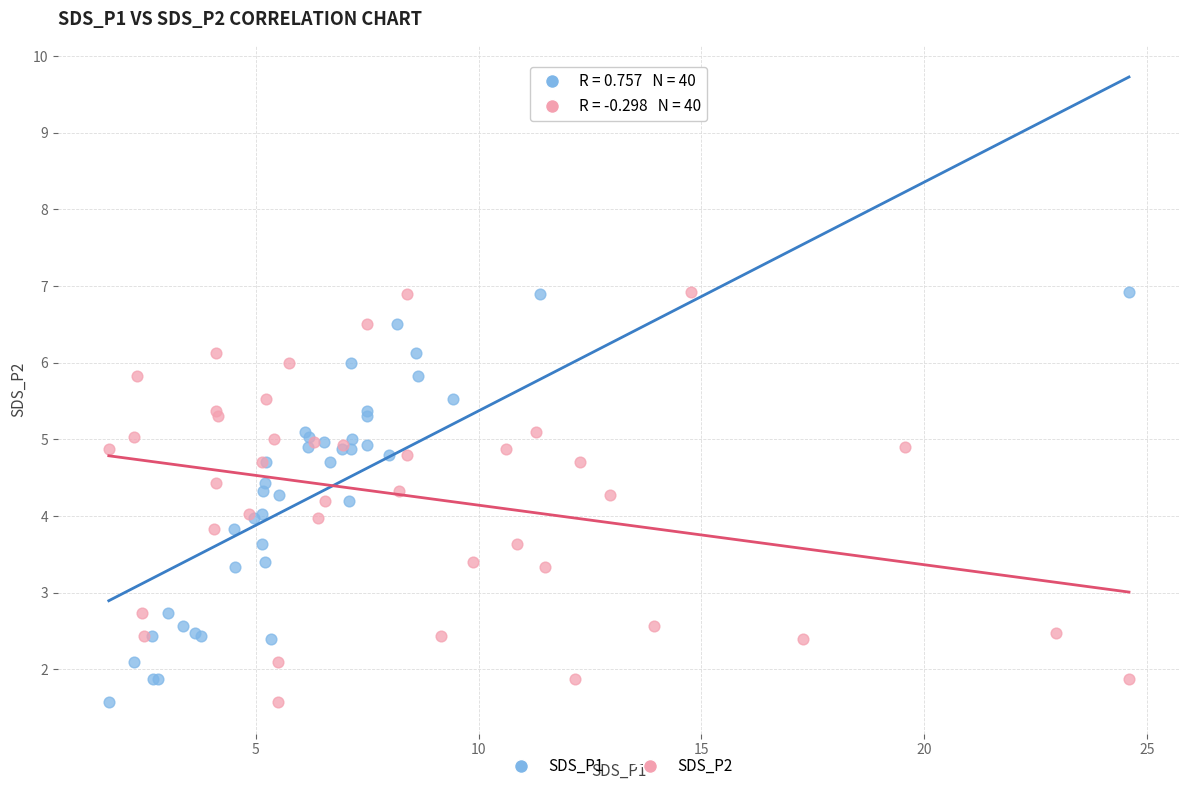

What are all the series names shown in the legend?

SDS_P1, SDS_P2